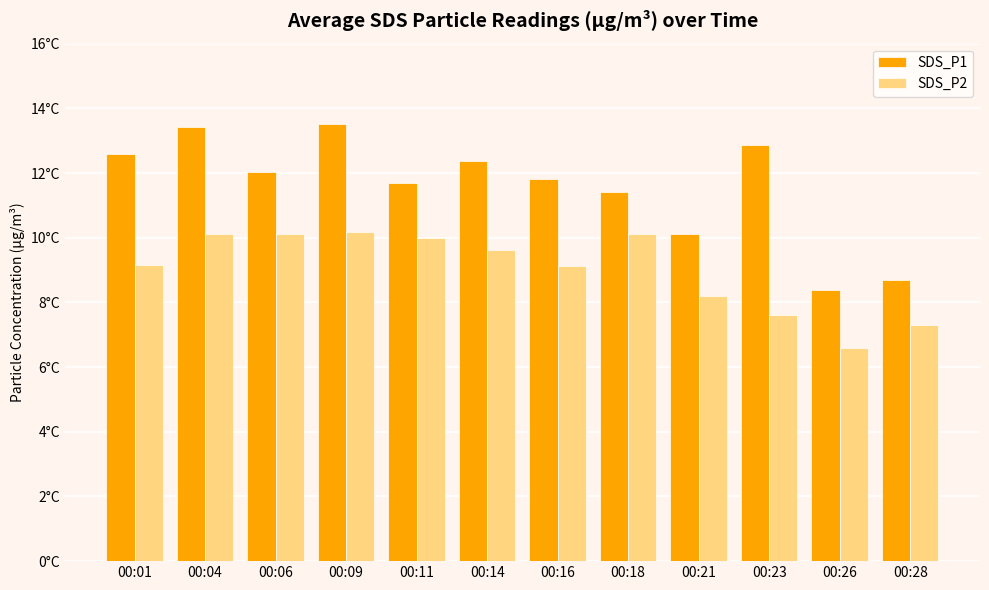

What is the value of the SDS_P2 bar at the 1st from the left?

9.2